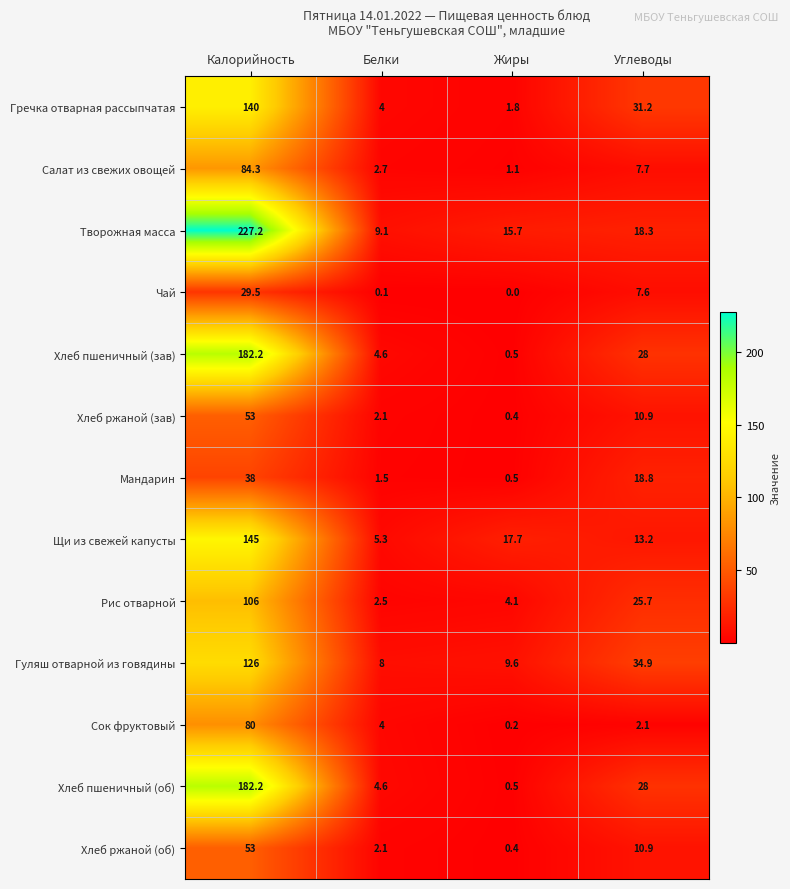

What is the approximate value of Мандарин at Углеводы?

18.8